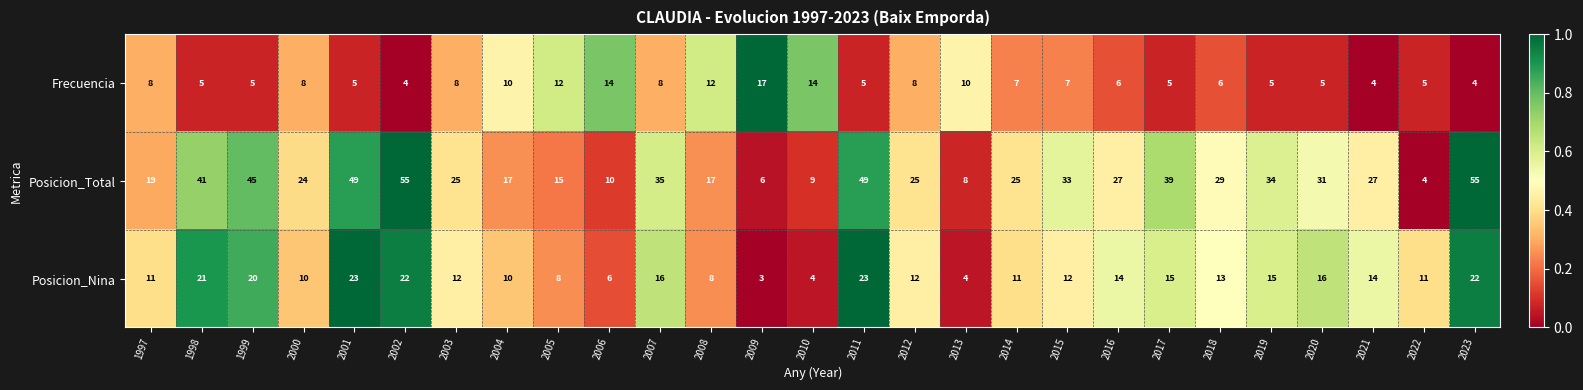

What is the minimum value shown in the chart?

3